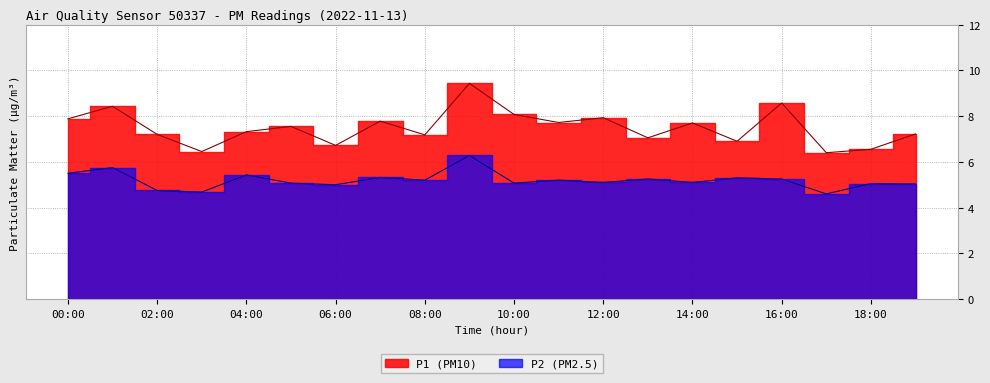

What is the label of the 12th point from the right?

08:00